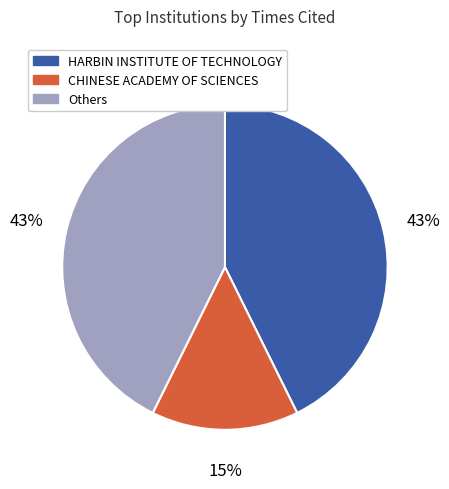

To the nearest percent, what is the average slice percentage?

33%